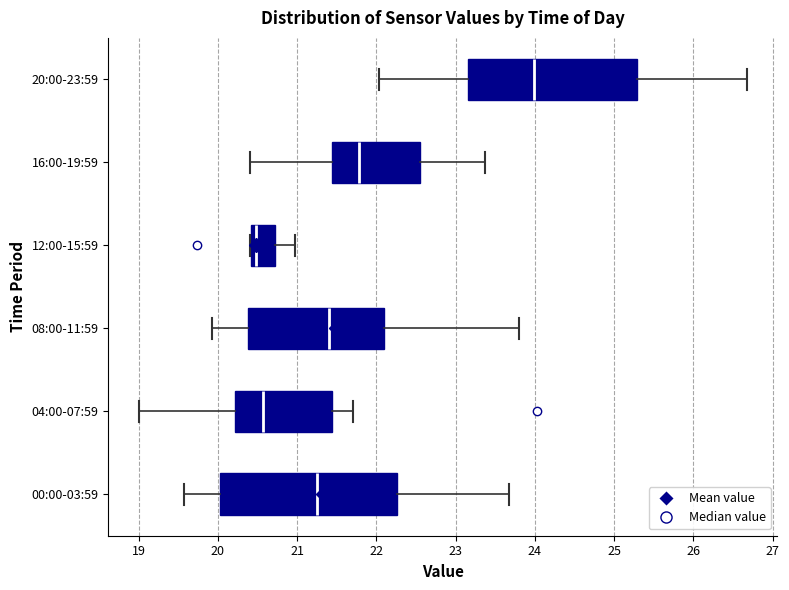

Which box is the widest, from its left edge to its right edge?

00:00-03:59